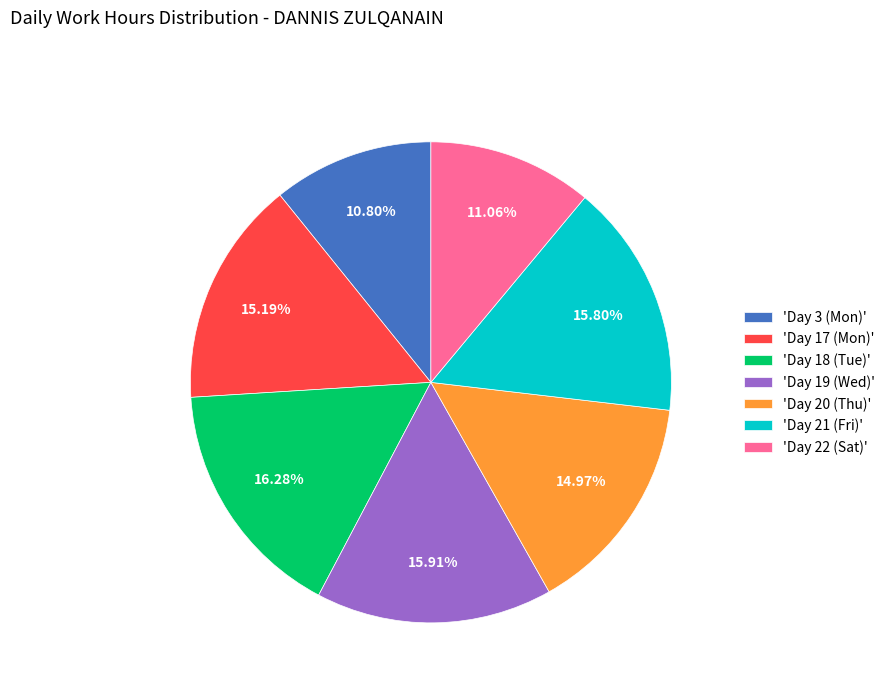

Combined, do 'Day 17 (Mon)' and 'Day 22 (Sat)' account for over 50%?

No